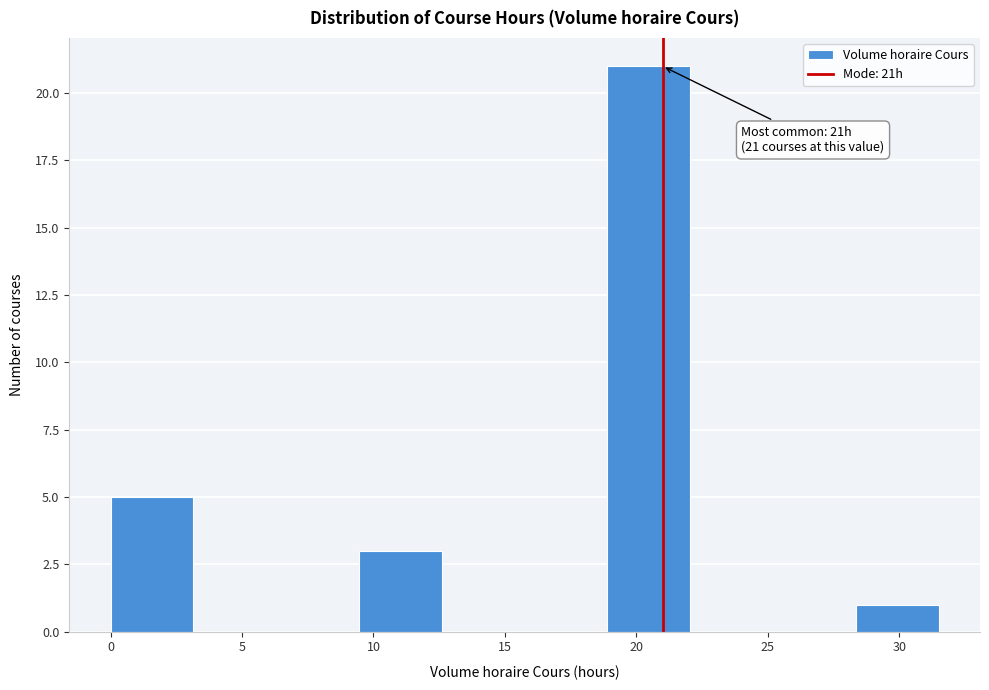

Which range on the x-axis has the tallest bar?

18.90 to 22.05